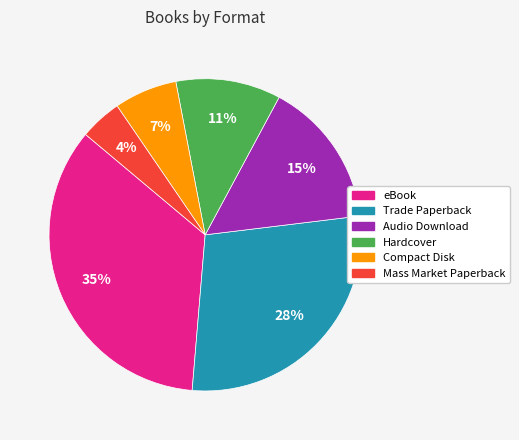

Which has a higher value, Trade Paperback or Mass Market Paperback?

Trade Paperback